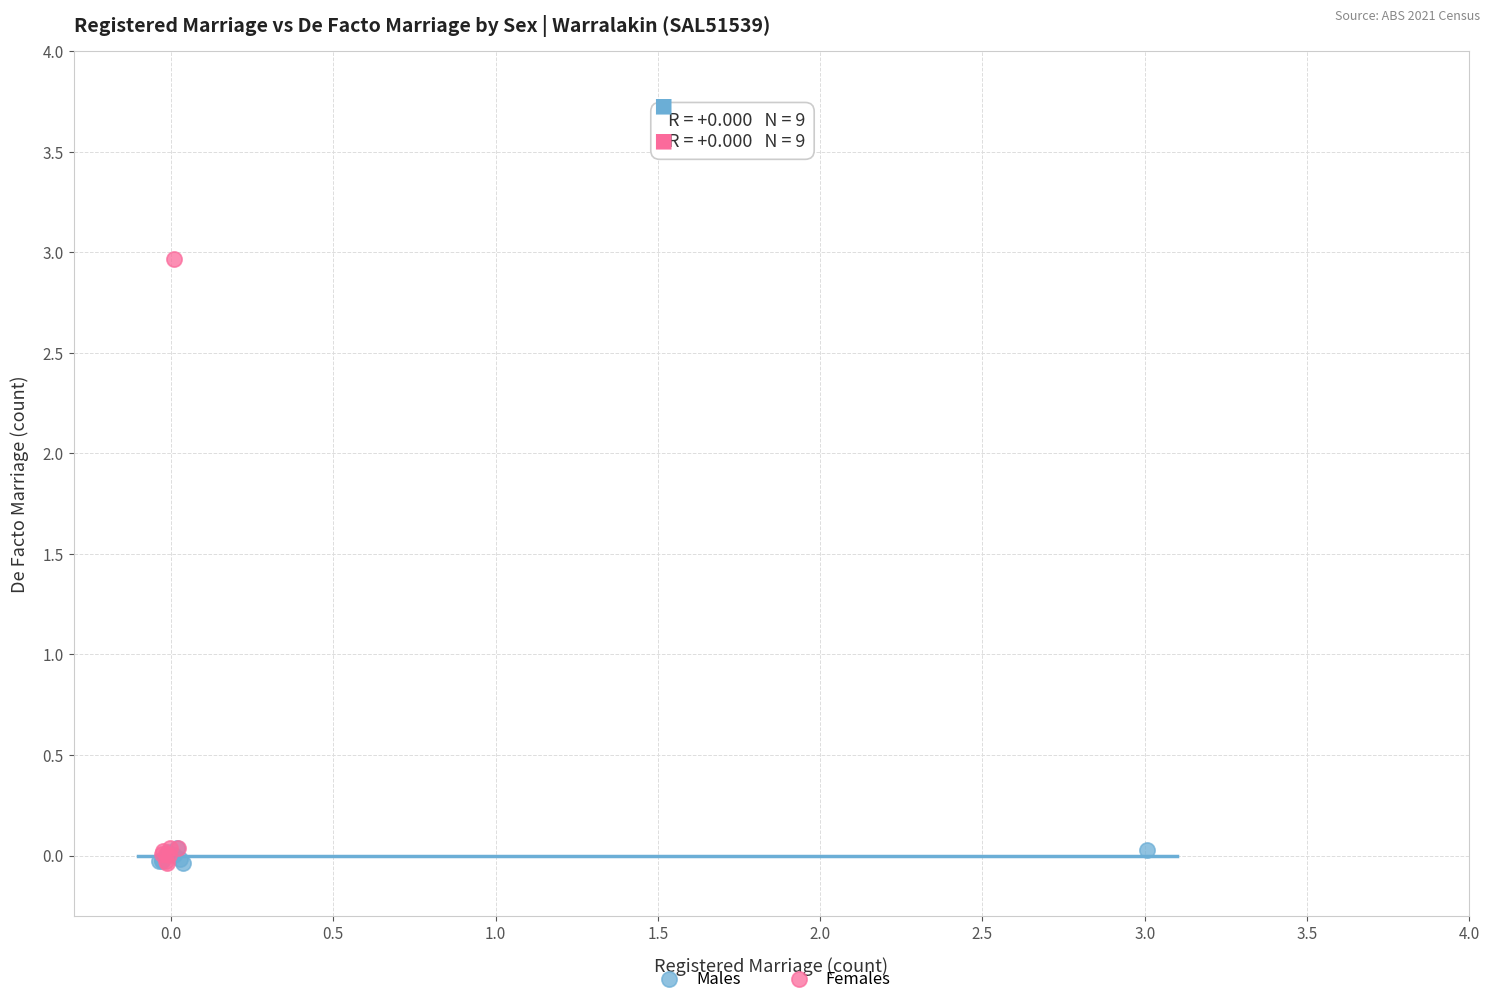

Which series reaches the maximum Y coordinate?

Females